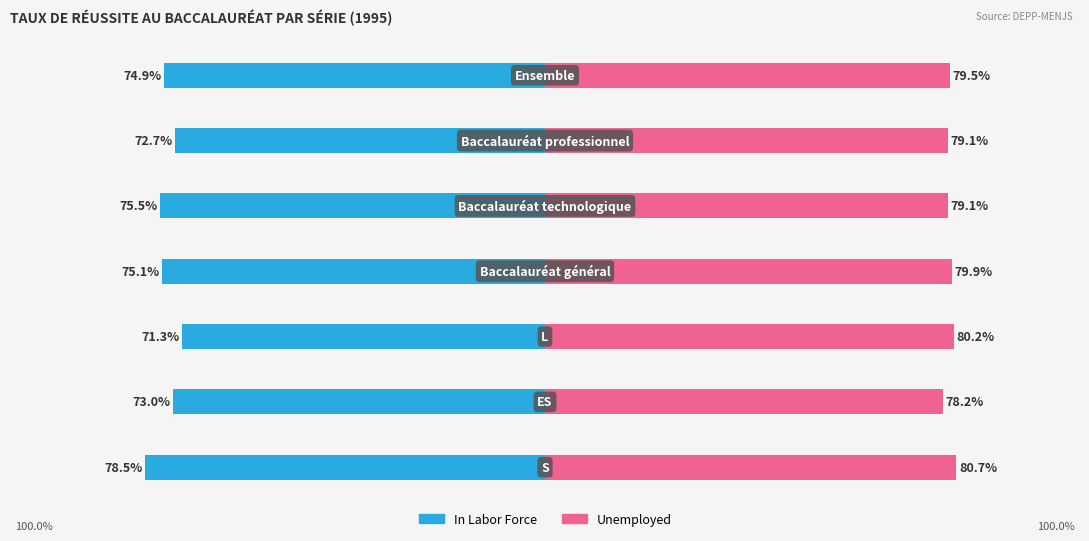

What is the average value of the Unemployed series?

79.5